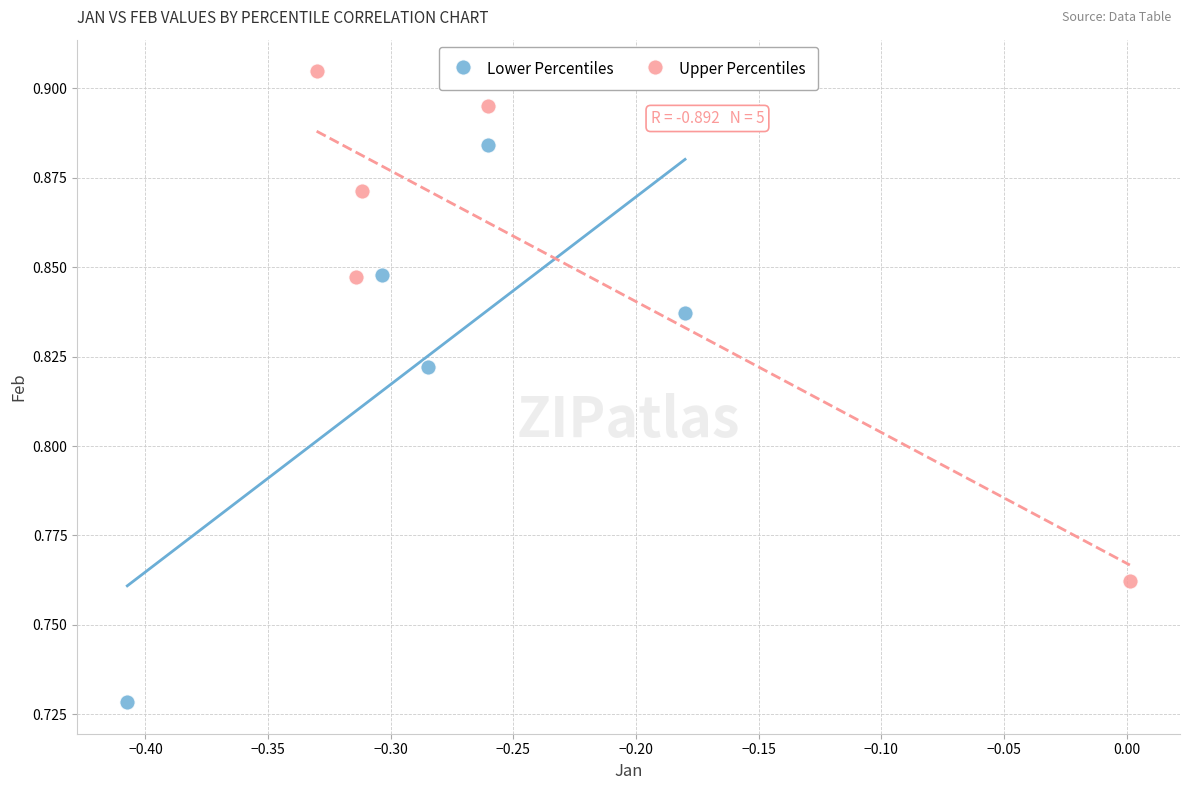

Which series reaches the maximum Y coordinate?

Upper Percentiles